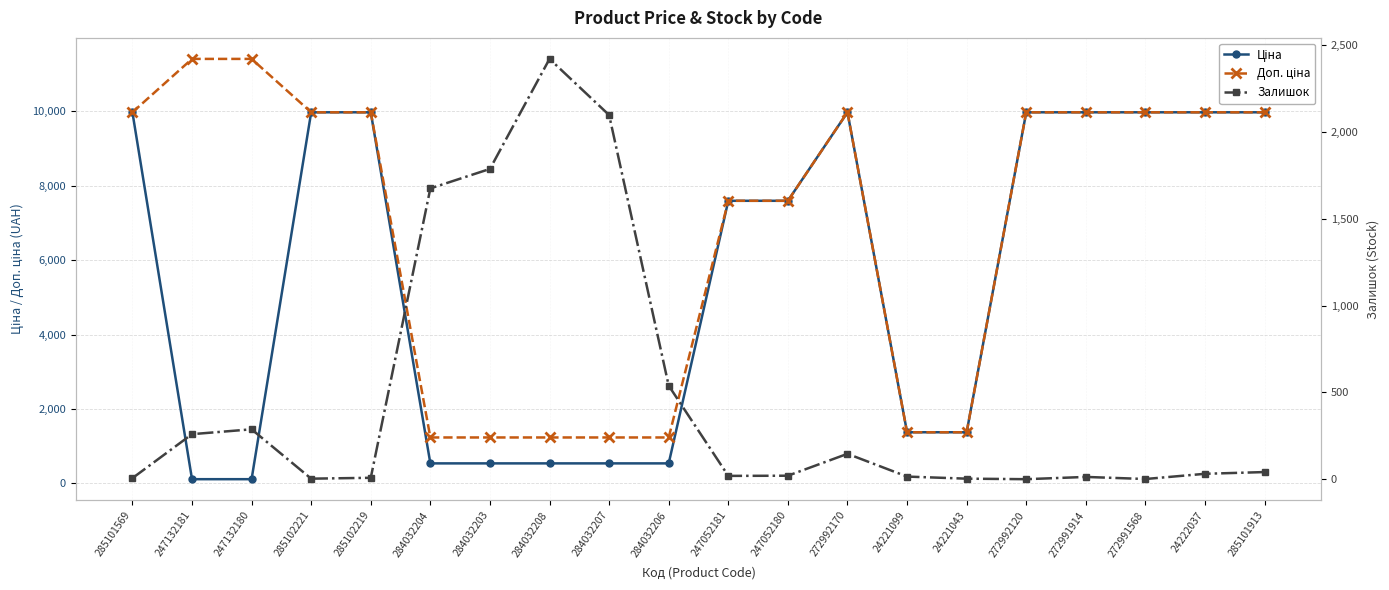

Which series has the largest total across all categories?

Доп. ціна